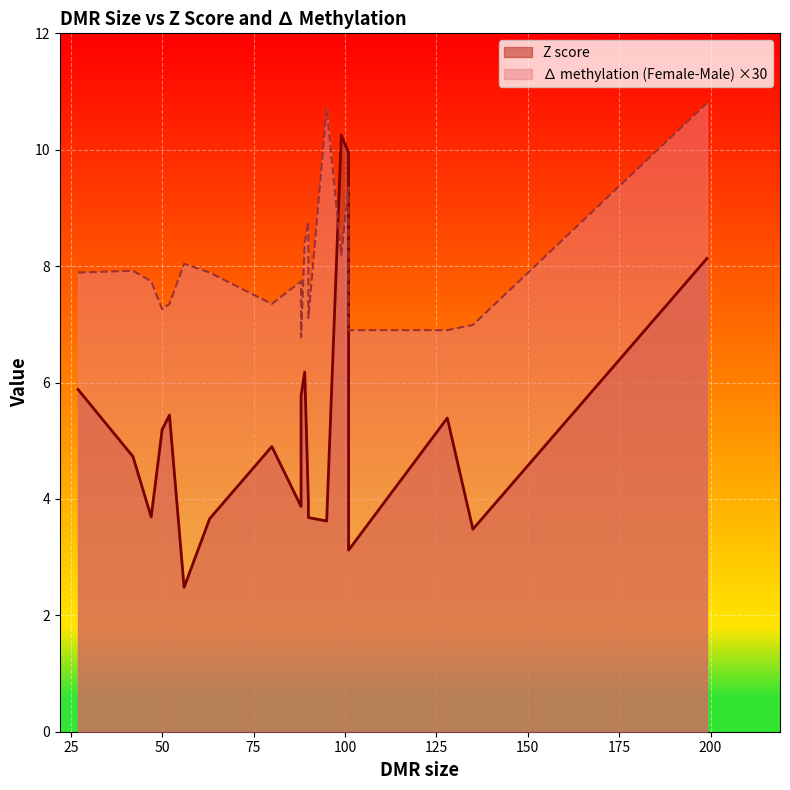

What is the average value of the ∆ methylation (Female-Male) series?

0.3